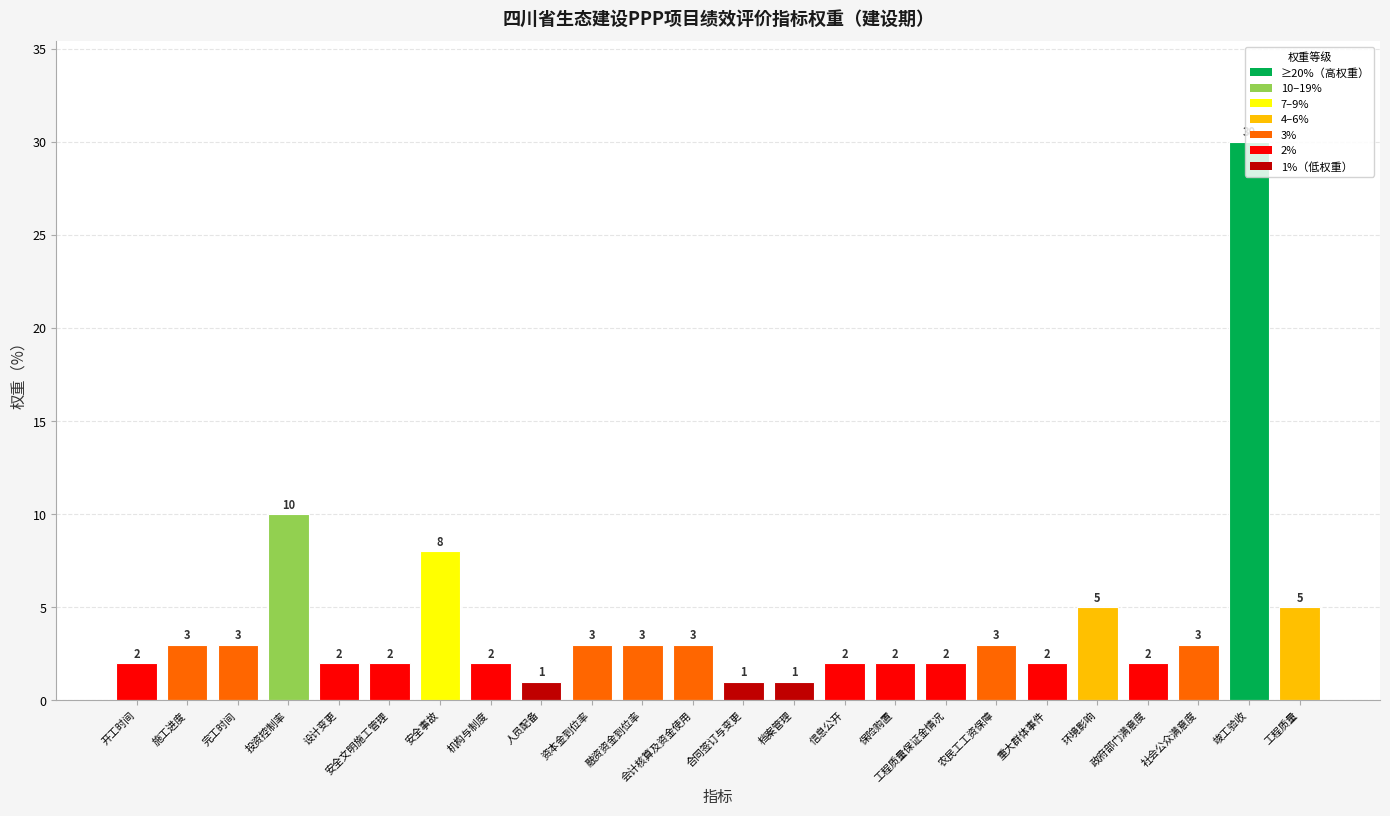

Reading right to left, what are all the values shown in this chart?

5	30	3	2	5	2	3	2	2	2	1	1	3	3	3	1	2	8	2	2	10	3	3	2